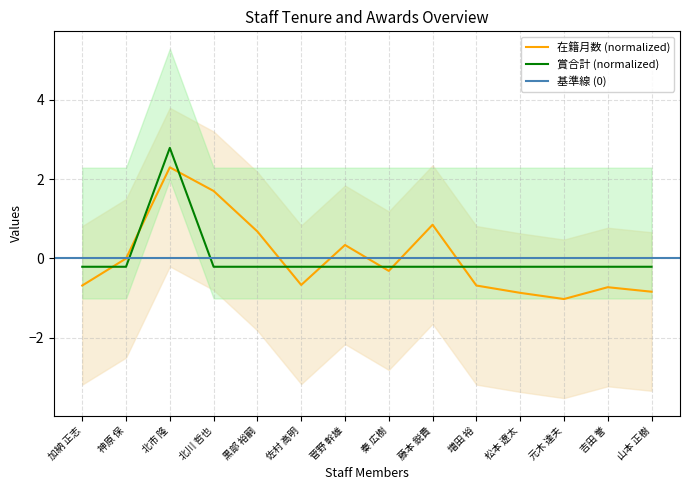

Which series changed the most between 黒部 裕嗣 and 菅野 幹雄?

在籍月数